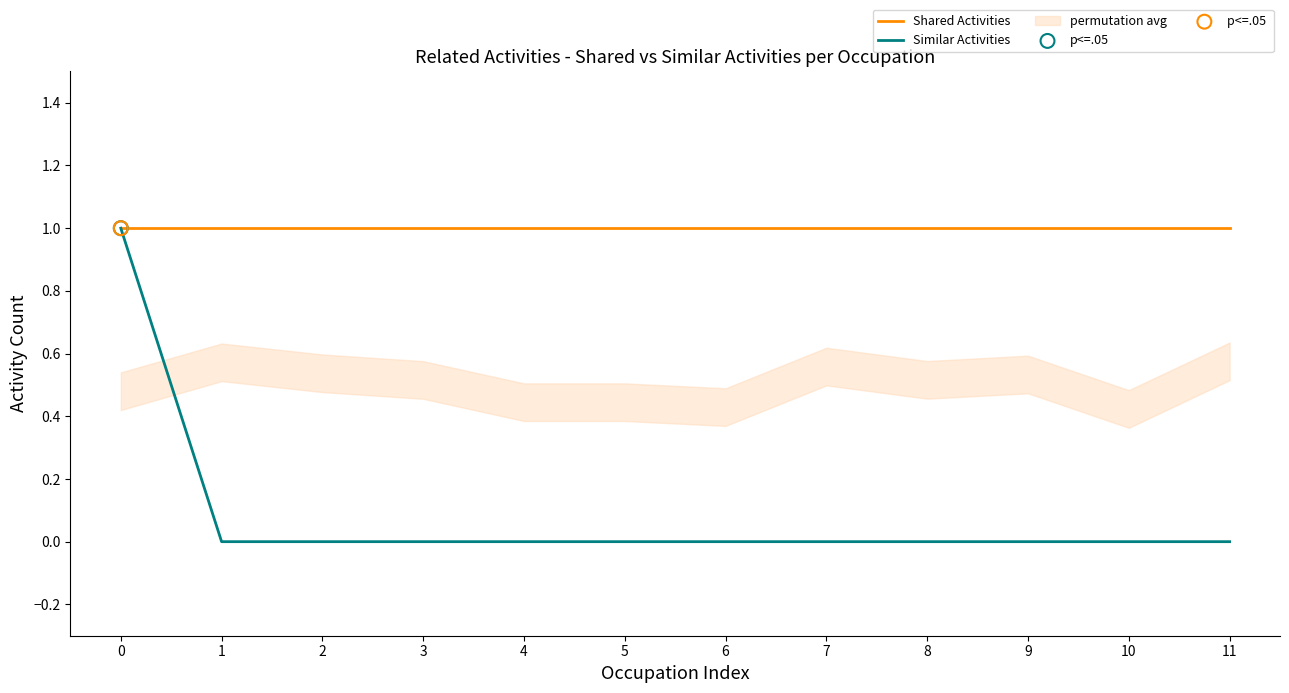

At how many categories does at least one series exceed 0?

12